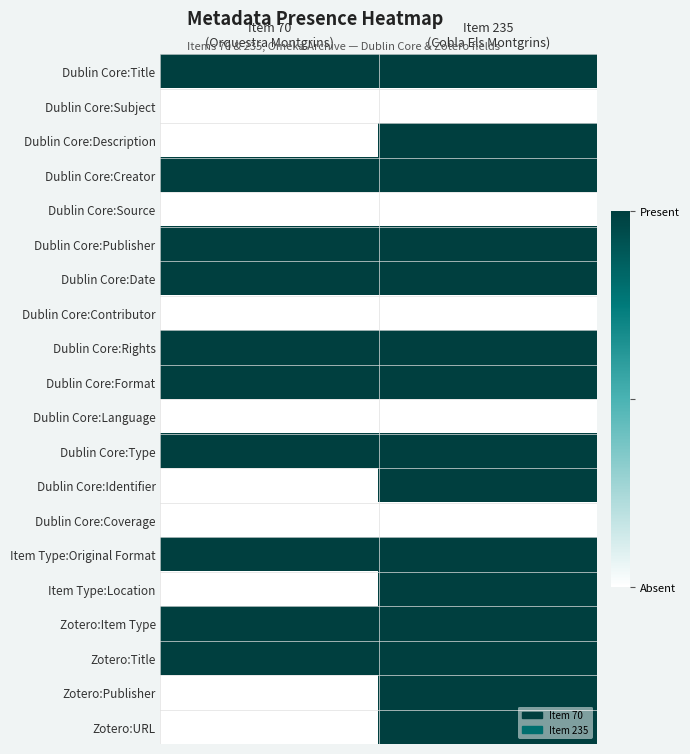

At how many categories does at least one series exceed 0?

2